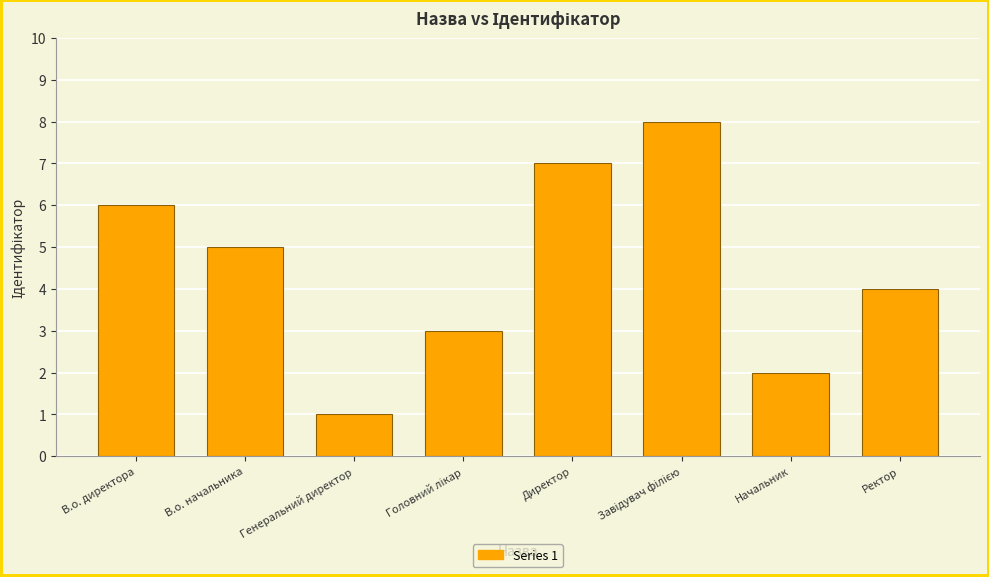

What is the value of the 4th bar from the left?

3